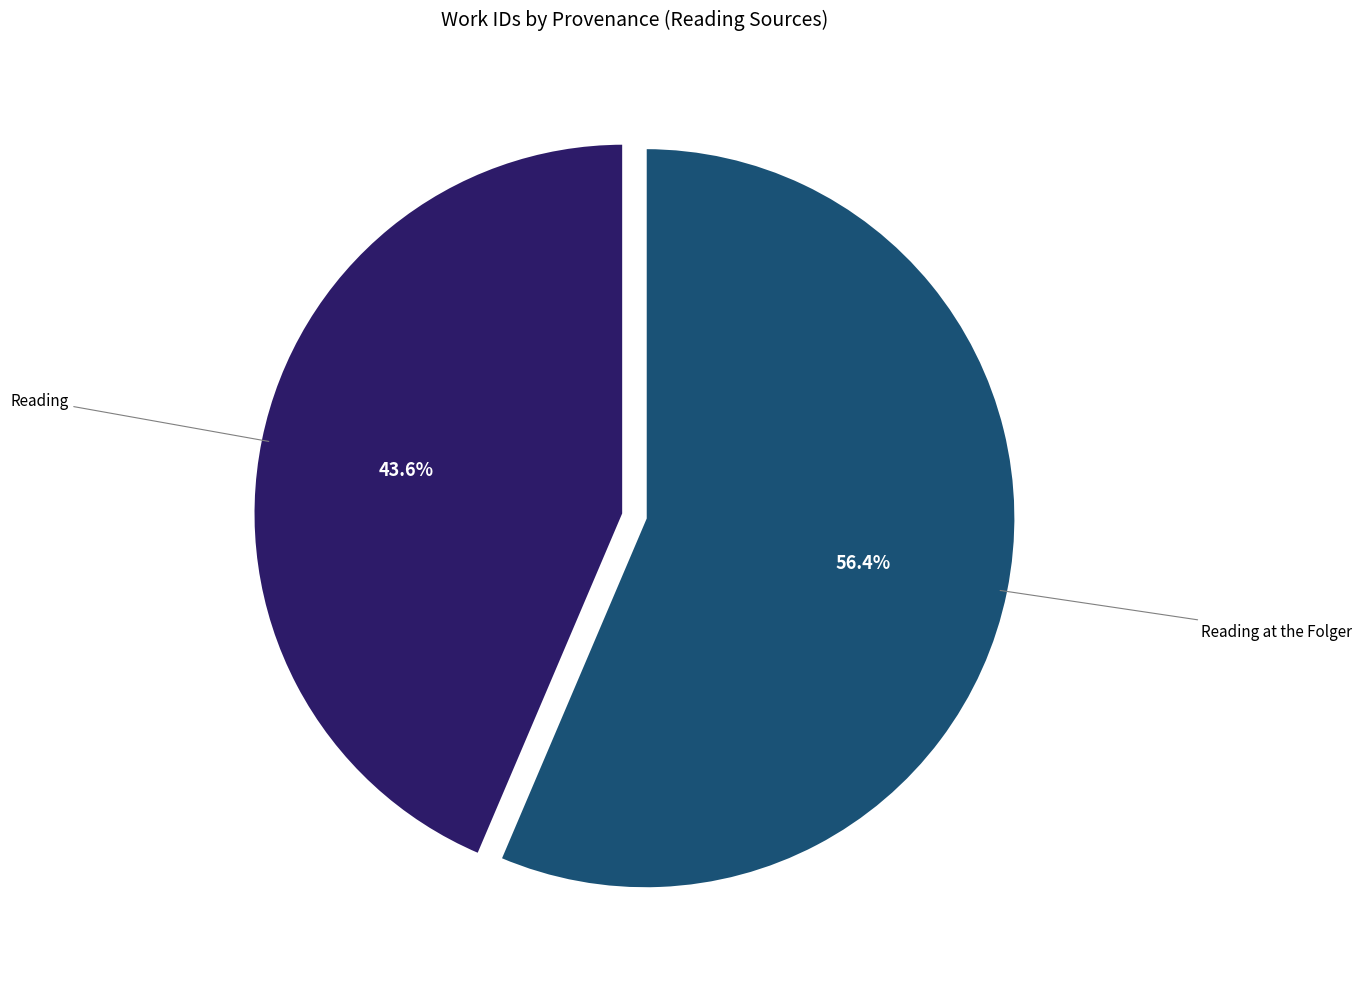

Which slice represents more than half of the pie?

Reading at the Folger